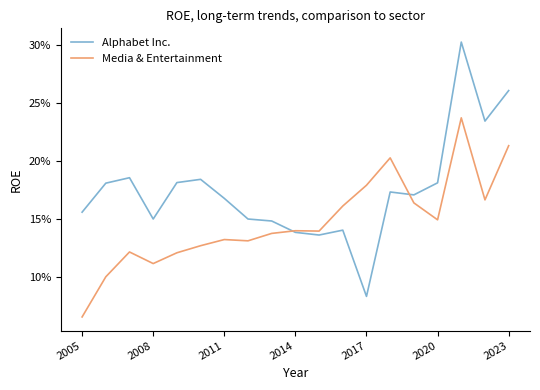

After their last crossing, which series has the higher values: Media & Entertainment or Alphabet Inc.?

Alphabet Inc.